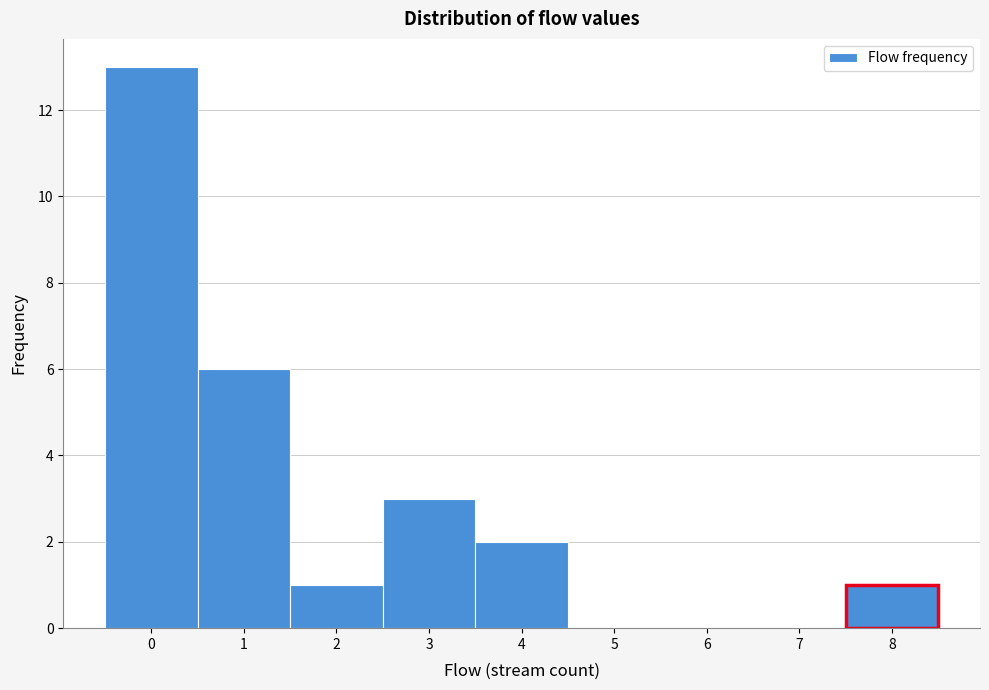

Reading left to right, list every bar in this chart as the range it spans on the x-axis followed by its height. The values are not printed on the chart, so give them approximately, as read against the axis.

-0.5 to 0.5: 13
0.5 to 1.5: 6
1.5 to 2.5: 1
2.5 to 3.5: 3
3.5 to 4.5: 2
4.5 to 5.5: 0
5.5 to 6.5: 0
6.5 to 7.5: 0
7.5 to 8.5: 1